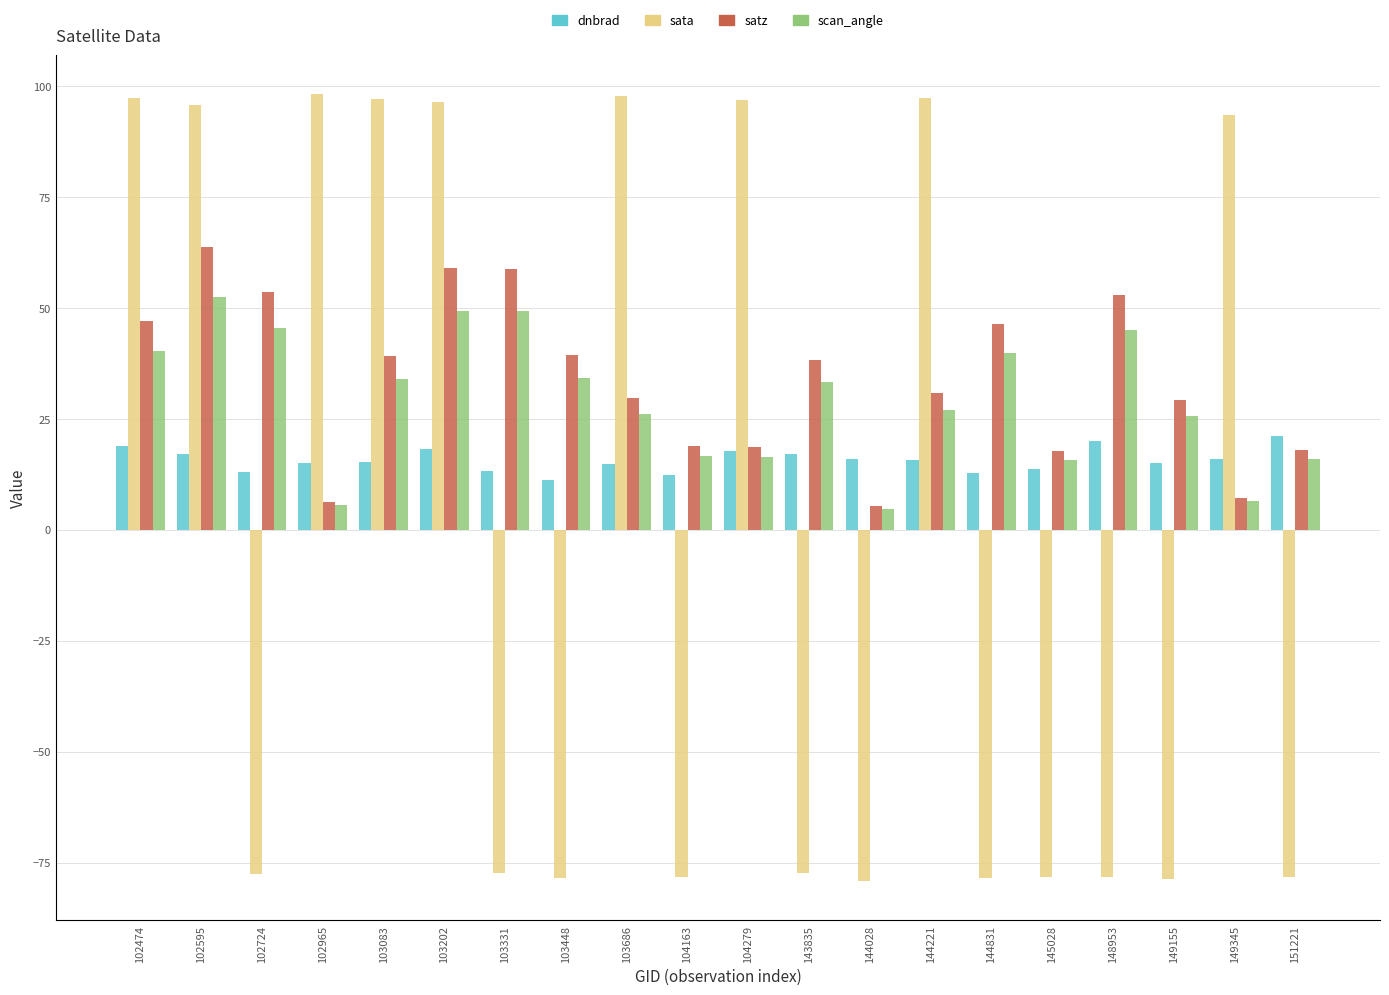

What is the lowest value of the dnbrad series?

11.1